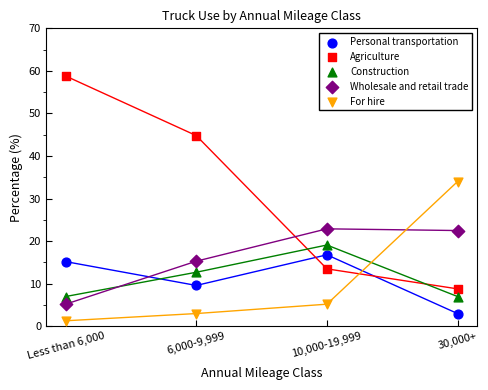

Which series has the largest Y range (max minus min)?

Agriculture